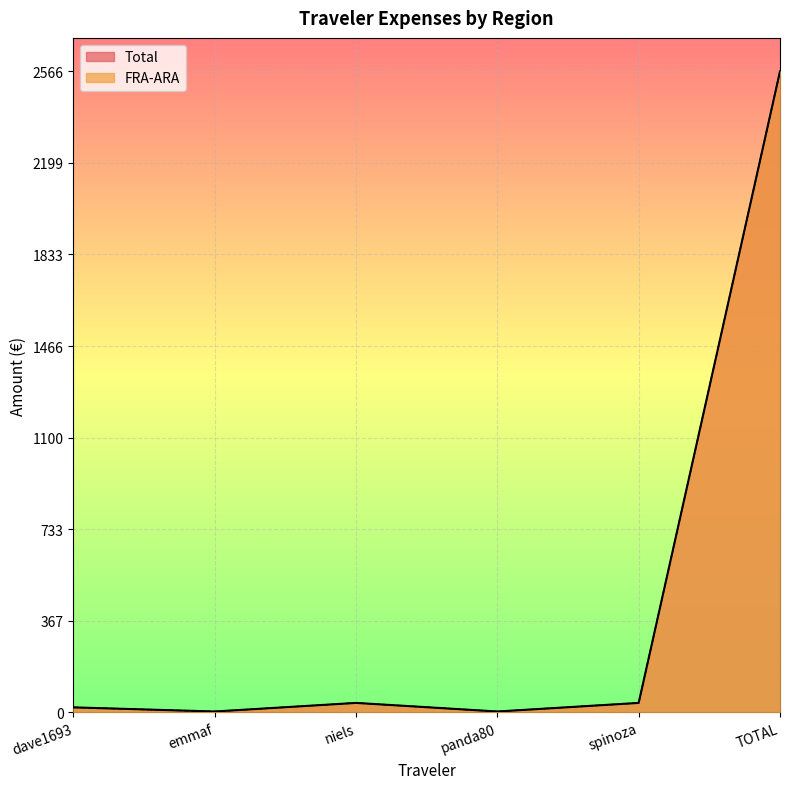

True or false: Total has a value of 3.0 at panda80.

True